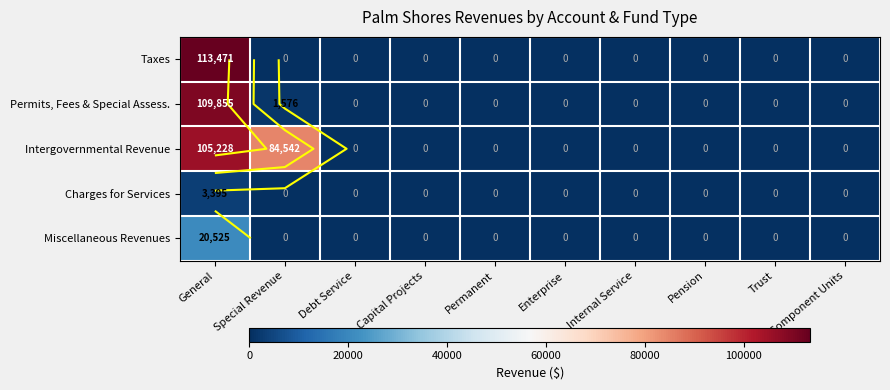

Rank the series by their maximum value, from lowest to highest.

Charges for Services, Miscellaneous Revenues, Intergovernmental Revenue, Permits, Fees & Special Assess., Taxes